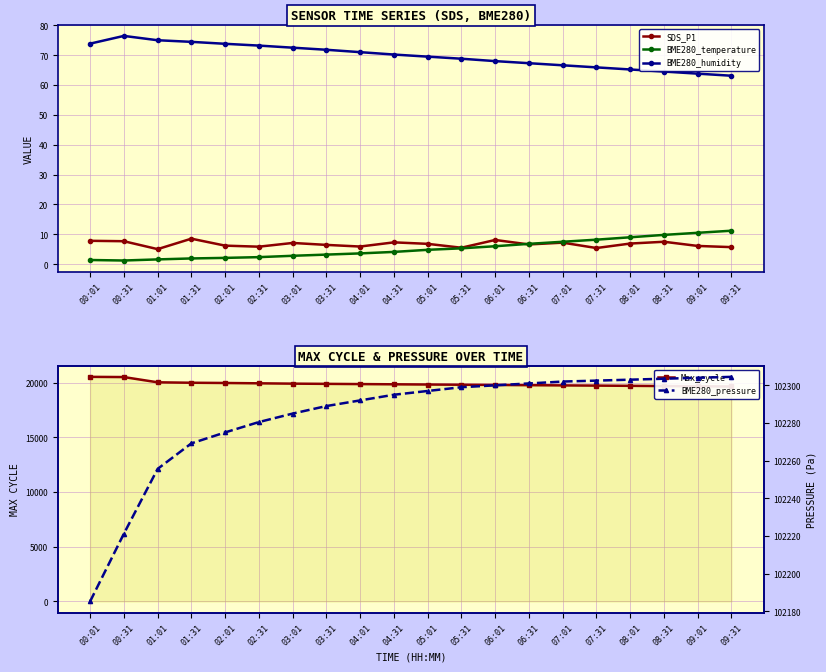

At which category is the sum across all series the highest?

00:31